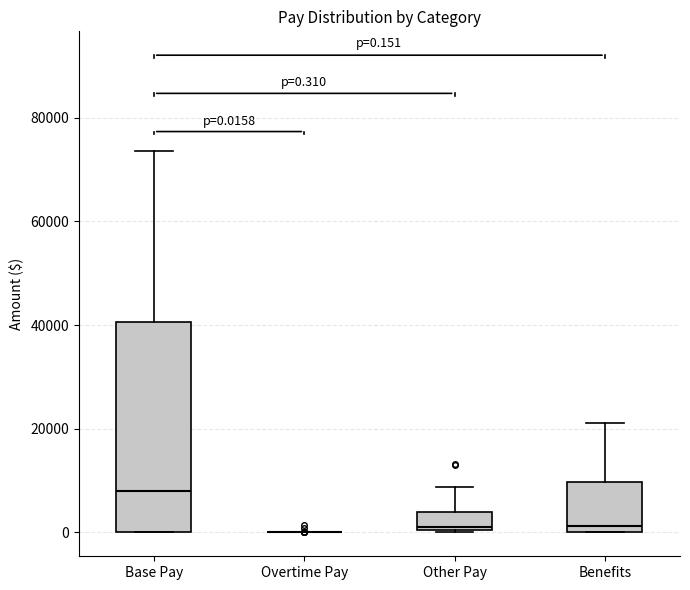

Which box is the tallest, from its lower edge to its upper edge?

Base Pay